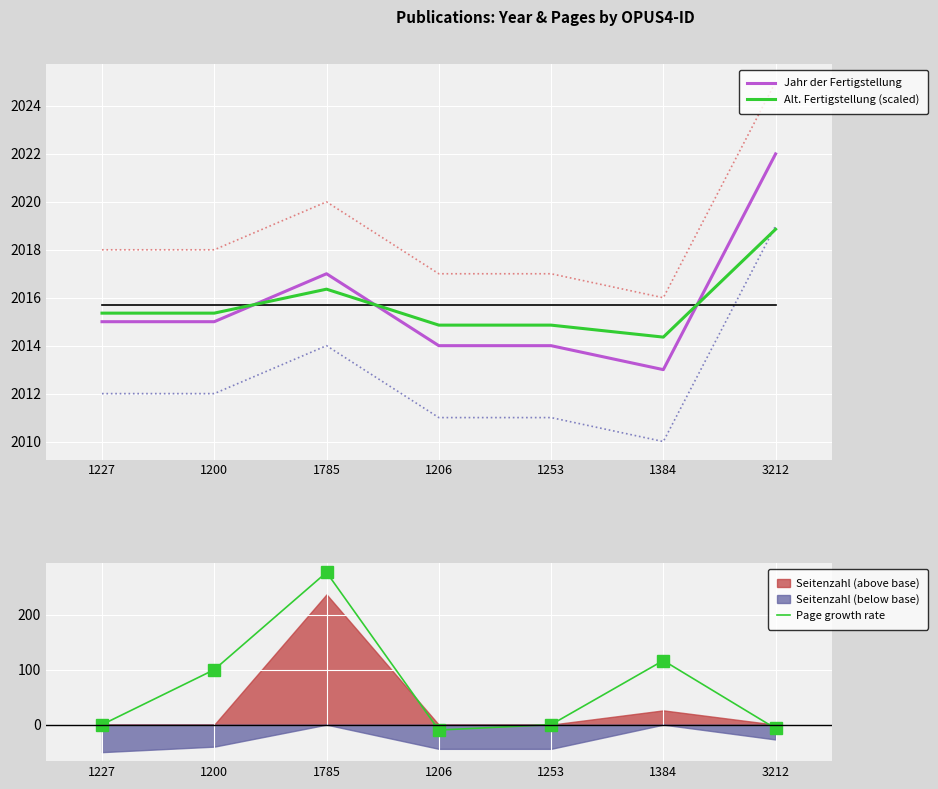

At which category does Page growth rate reach its first local peak?

1785